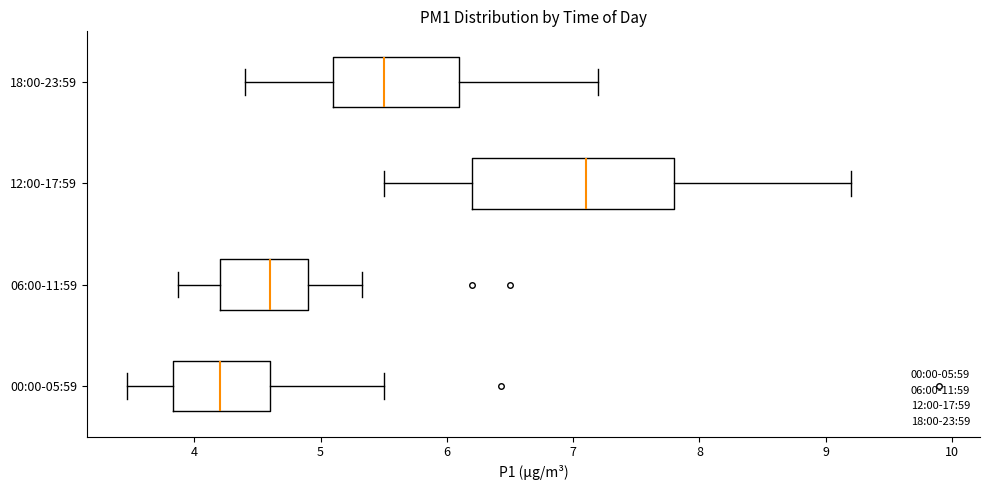

Reading bottom to top, read every box against the x-axis: the position of its median line, the range the box covers, and the ends of its whiskers. The values are not printed on the chart, so give them approximately, as read against the axis.

00:00-05:59: median 4.2, box 3.8 to 4.6, whiskers 3.5 to 5.5
06:00-11:59: median 4.6, box 4.2 to 4.9, whiskers 3.9 to 5.3
12:00-17:59: median 7.1, box 6.2 to 7.8, whiskers 5.5 to 9.2
18:00-23:59: median 5.5, box 5.1 to 6.1, whiskers 4.4 to 7.2